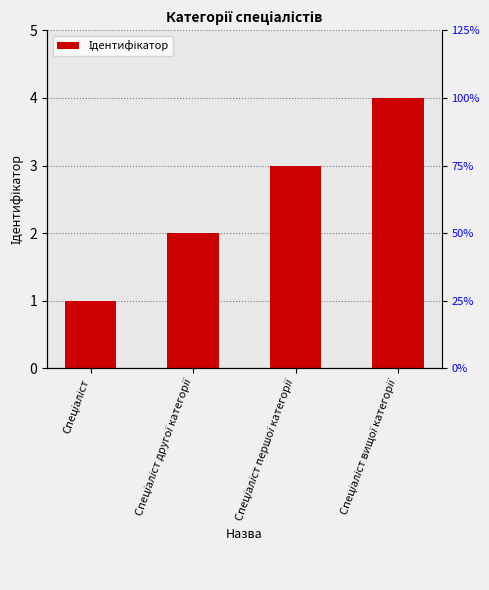

Is it true that the value at Спеціаліст is 1?

True